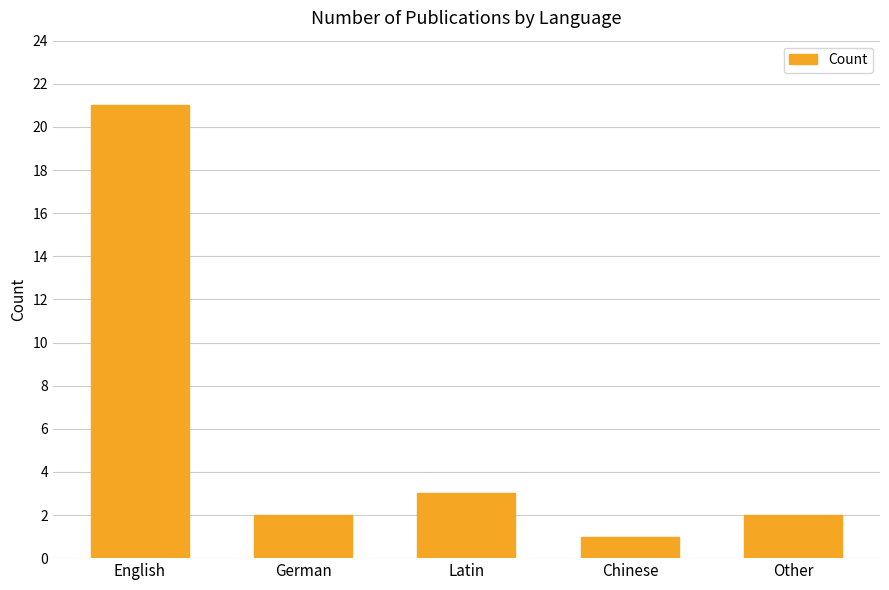

True or false: the data shows 3 at Latin.

True